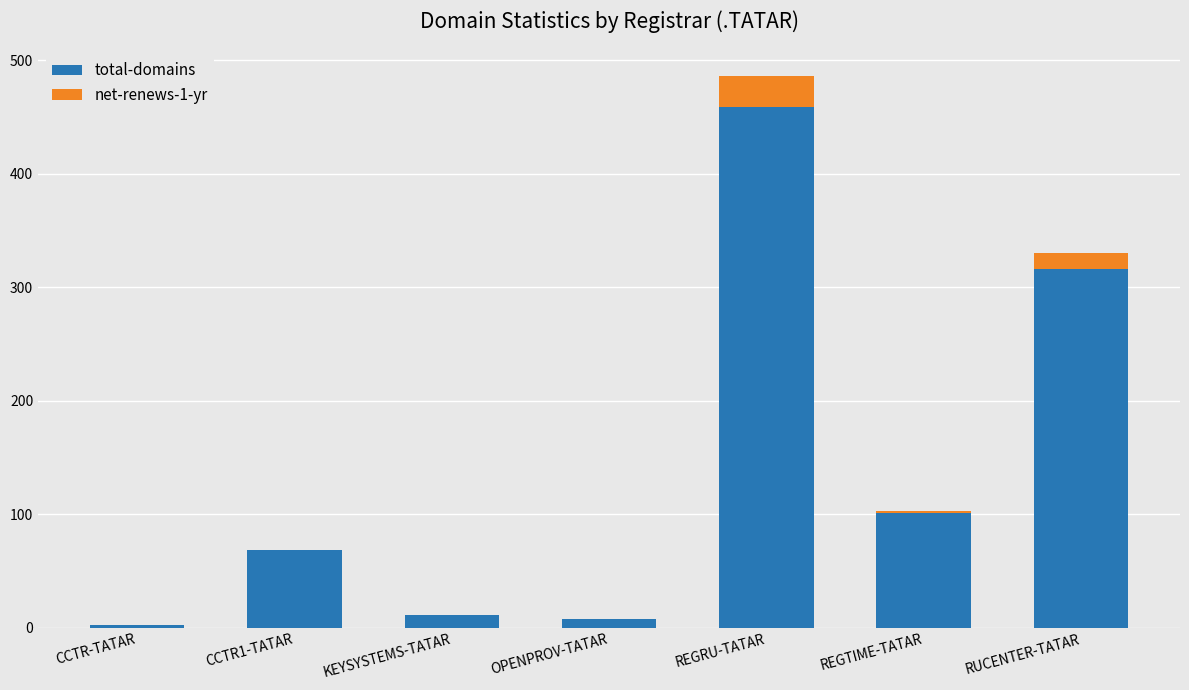

What is the total value across all series at KEYSYSTEMS-TATAR?

11